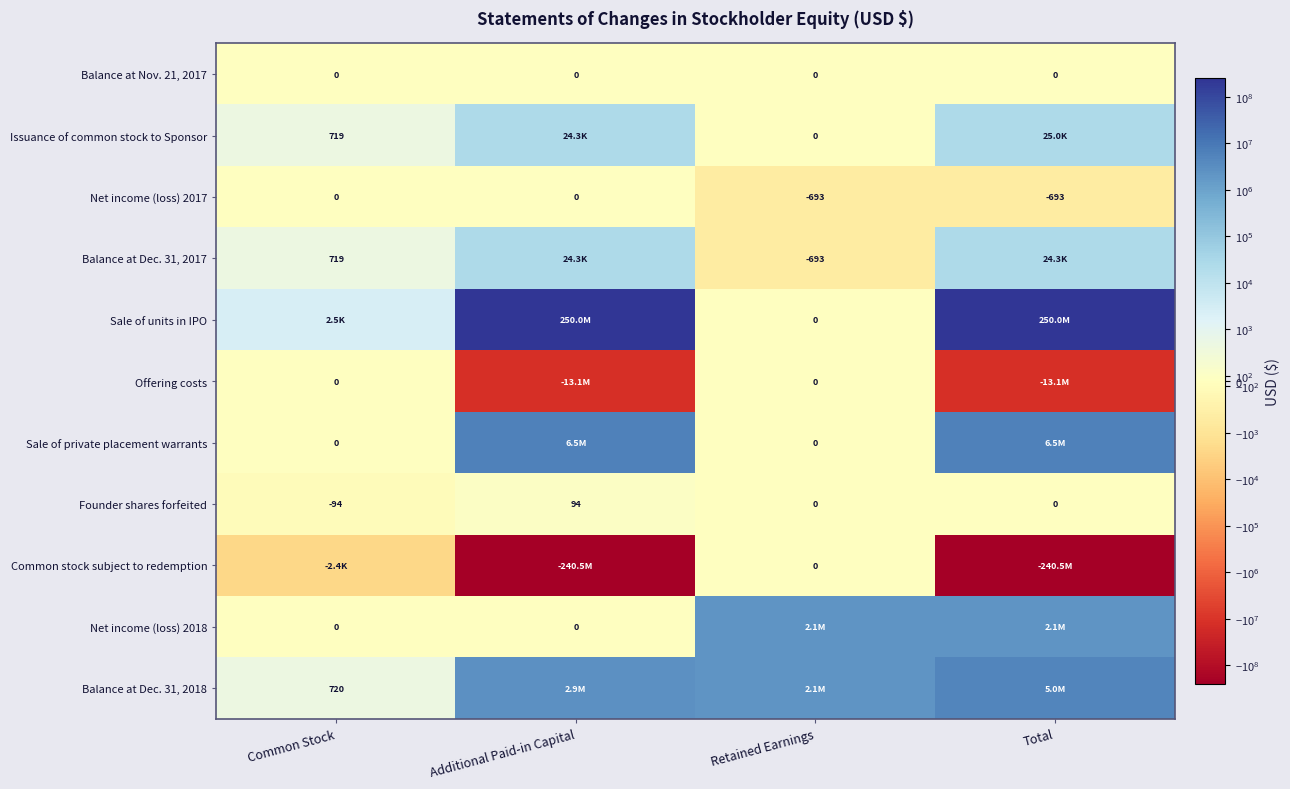

What is the difference between the Net income (loss) 2017 values at Total and Common Stock?

693